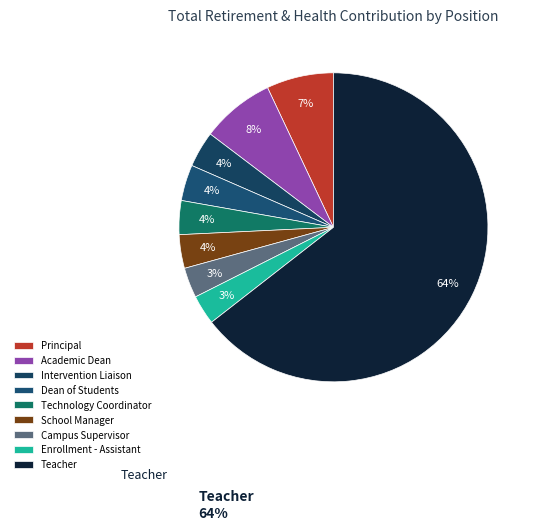

What is the largest slice in the pie chart?

Teacher